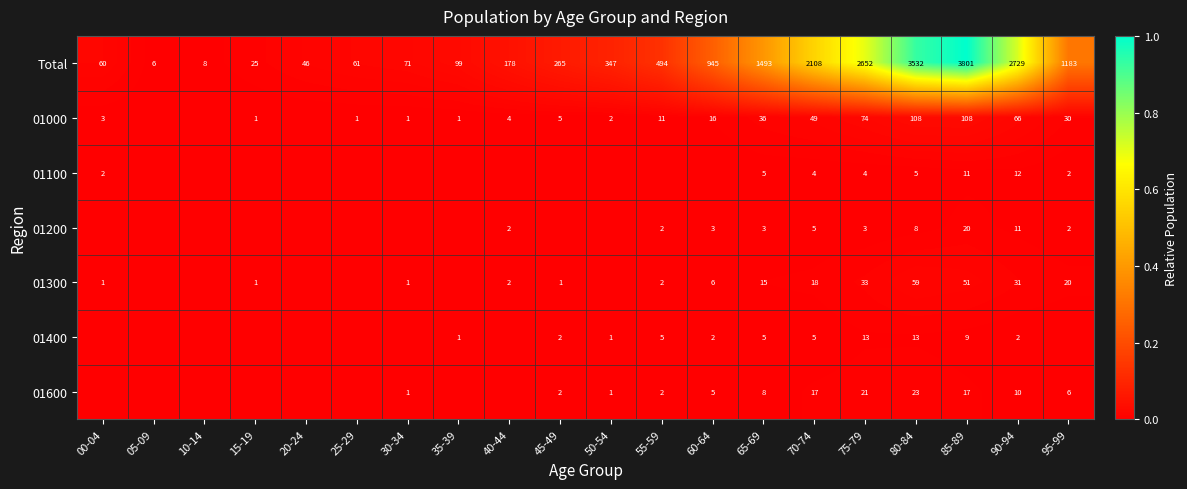

Rank the series at 85-89 from highest to lowest value.

Total, 01000, 01300, 01200, 01600, 01100, 01400